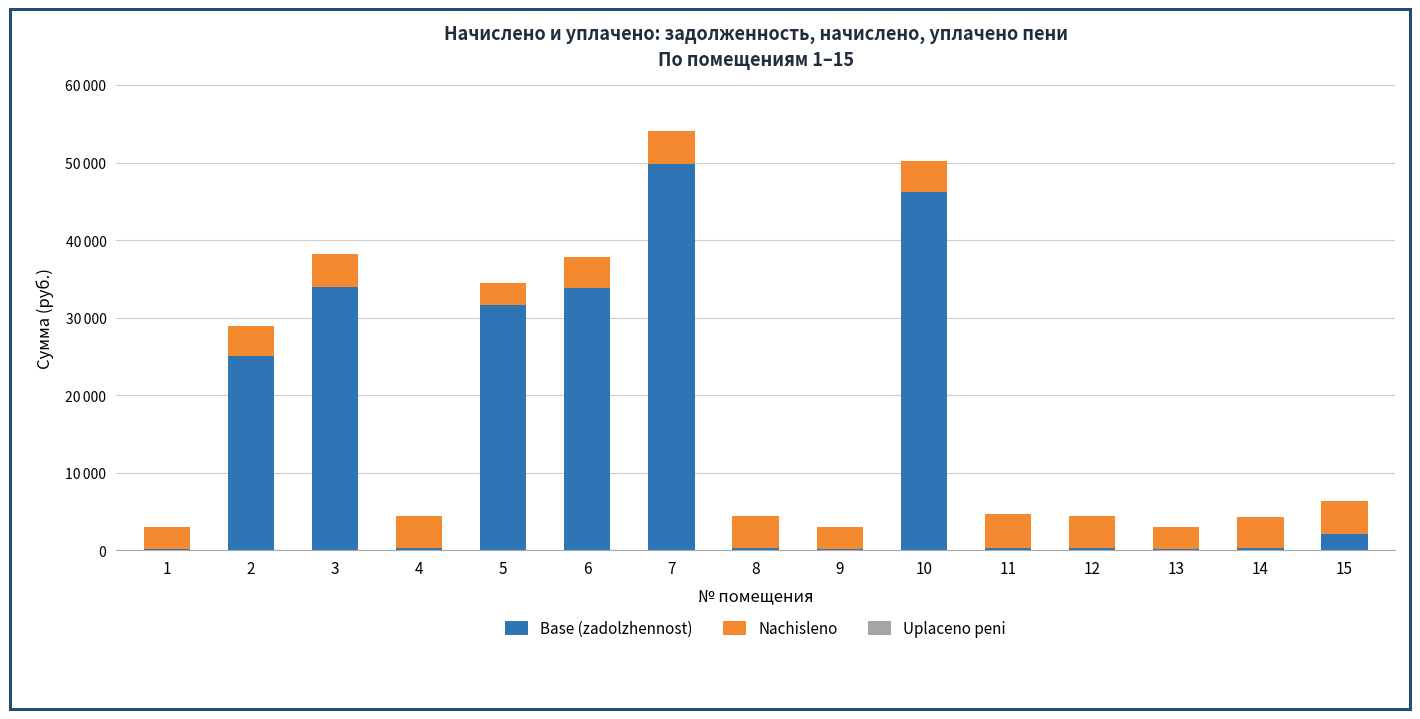

Which series changed the most between 1 and 3?

Base (zadolzhennost)